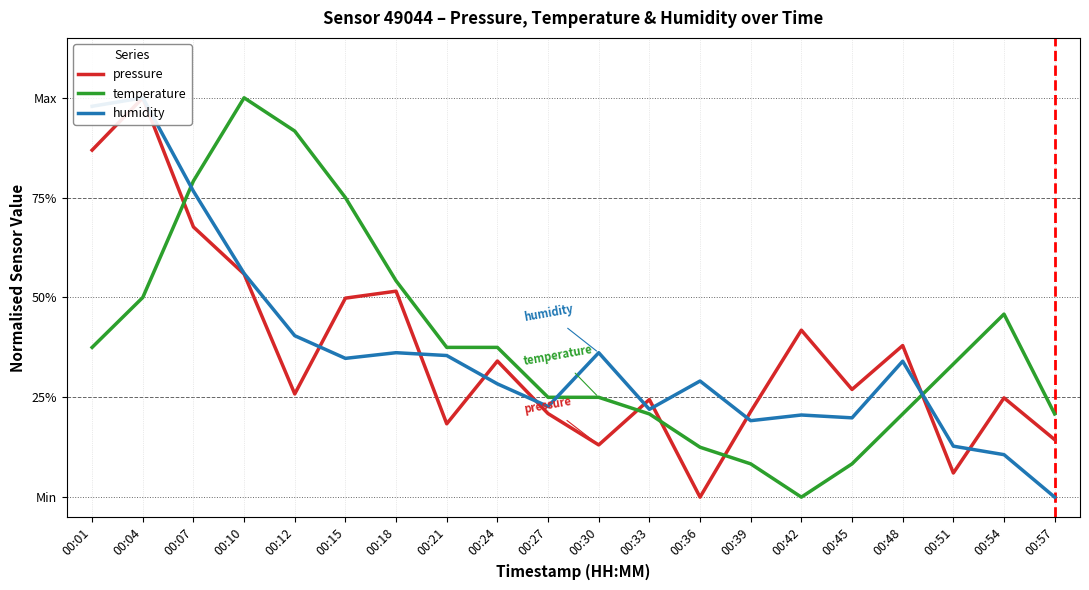

Count the number of categories in the chart.

20